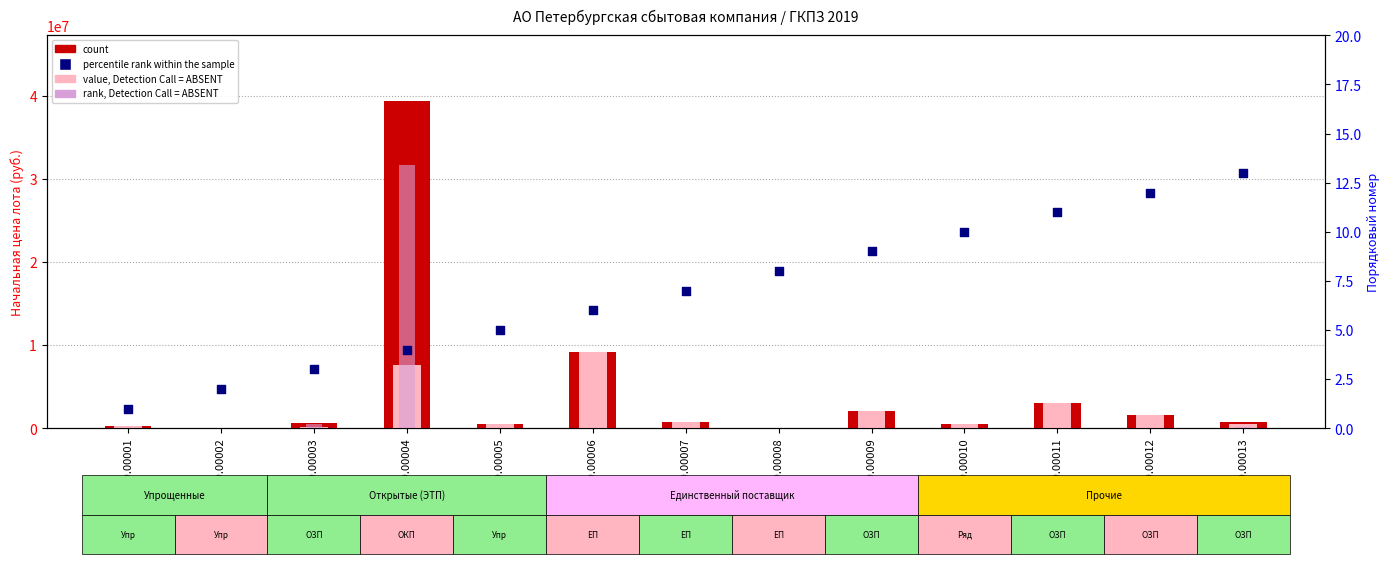

Which series has the largest Y range (max minus min)?

count